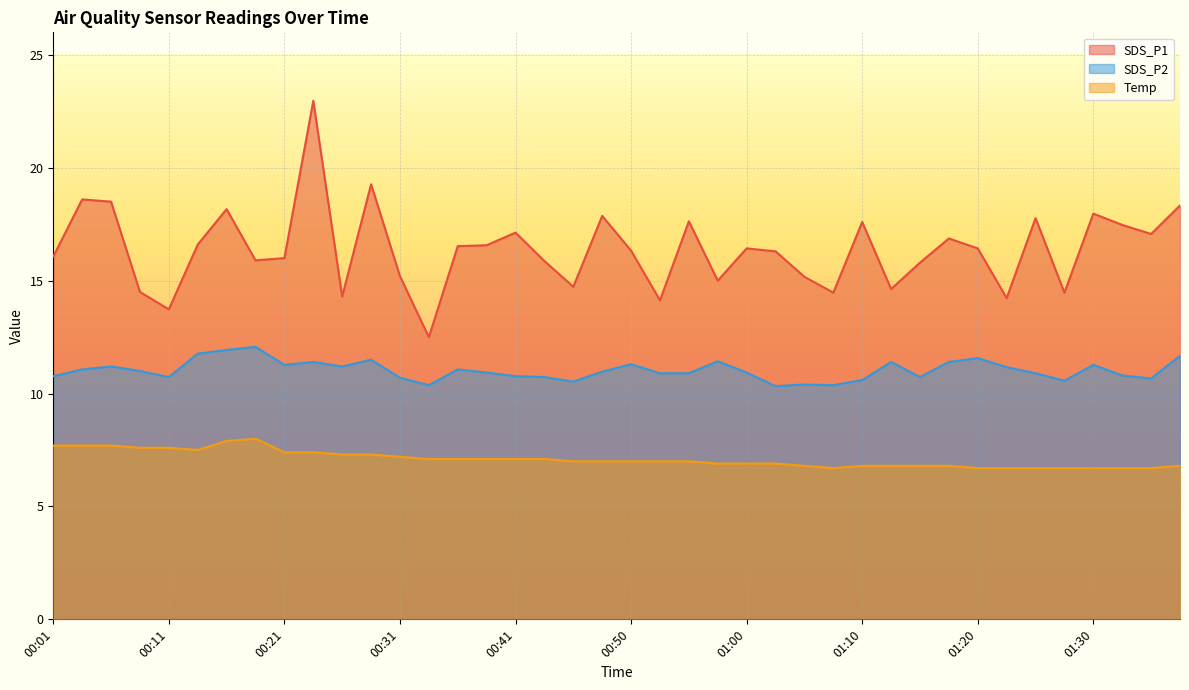

True or false: Temp and SDS_P1 intersect in this chart.

False